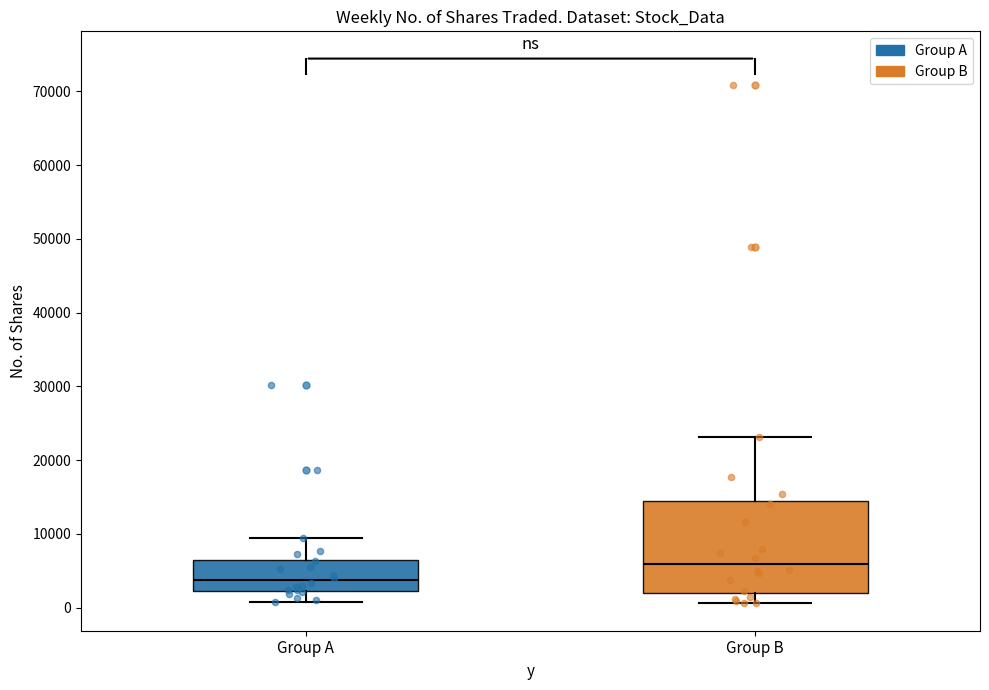

Reading left to right, read every box against the y-axis: the position of its median line, the range the box covers, and the ends of its whiskers. The values are not printed on the chart, so give them approximately, as read against the axis.

Group A: median 4000, box 2000 to 7000, whiskers 1000 to 9000
Group B: median 6000, box 2000 to 14000, whiskers 1000 to 23000